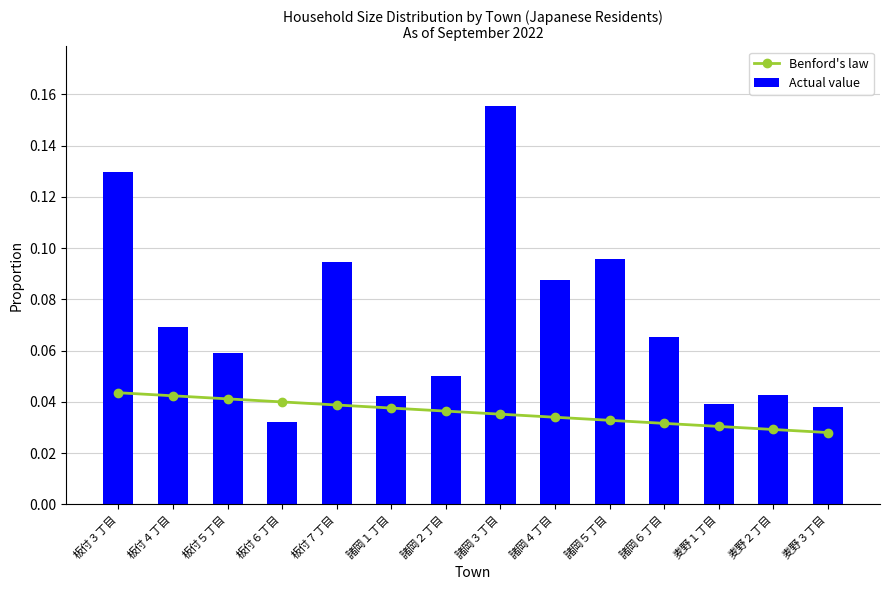

Reading left to right, transcribe all the data shown in this chart.

Benford's law: 板付３丁目=0.0	板付４丁目=0.0	板付５丁目=0.0	板付６丁目=0.0	板付７丁目=0.0	諸岡１丁目=0.0	諸岡２丁目=0.0	諸岡３丁目=0.0	諸岡４丁目=0.0	諸岡５丁目=0.0	諸岡６丁目=0.0	麦野１丁目=0.0	麦野２丁目=0.0	麦野３丁目=0.0
Actual value: 板付３丁目=0.1	板付４丁目=0.1	板付５丁目=0.1	板付６丁目=0.0	板付７丁目=0.1	諸岡１丁目=0.0	諸岡２丁目=0.1	諸岡３丁目=0.2	諸岡４丁目=0.1	諸岡５丁目=0.1	諸岡６丁目=0.1	麦野１丁目=0.0	麦野２丁目=0.0	麦野３丁目=0.0